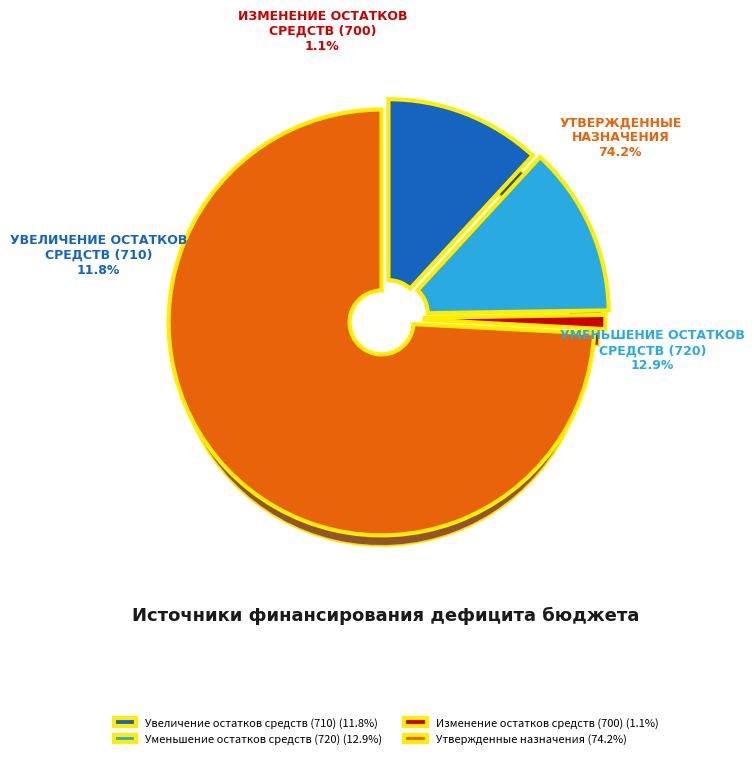

How many slices are in this pie chart?

4